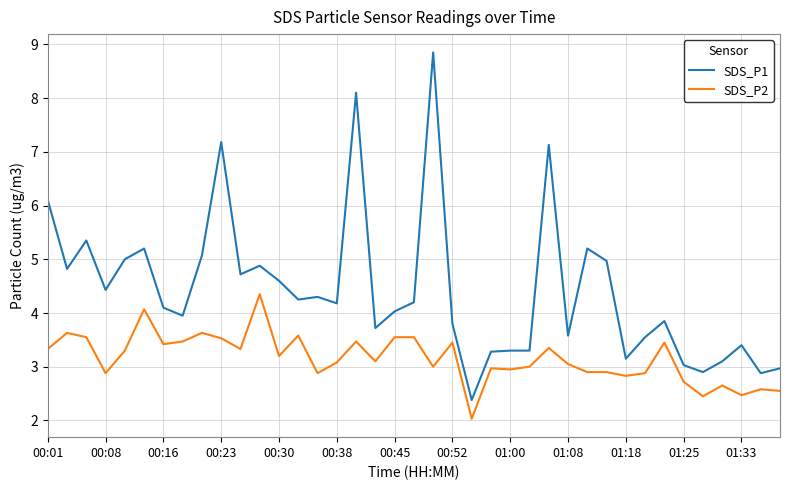

Which series has the largest total across all categories?

SDS_P1